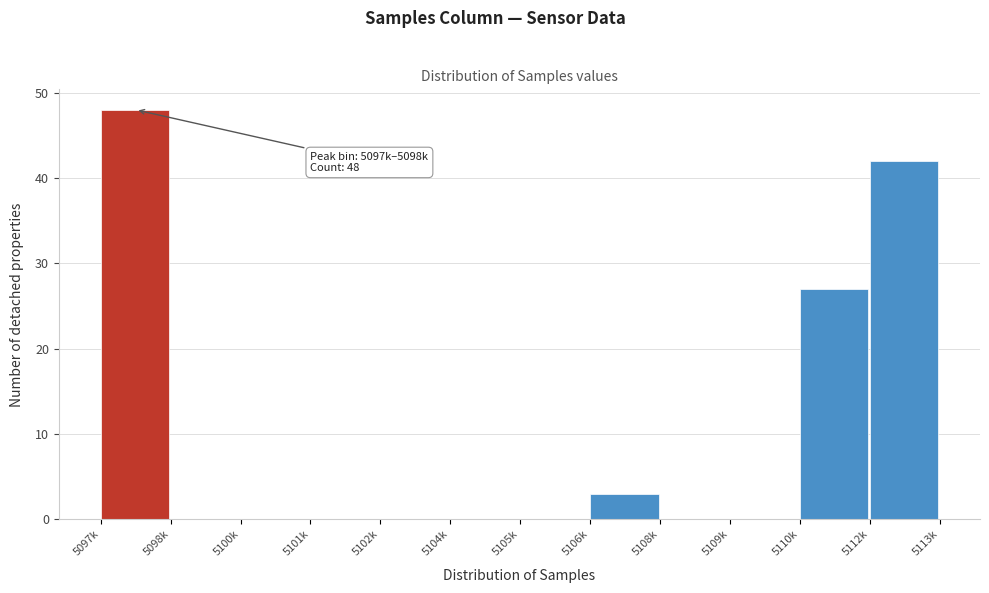

Reading left to right, extract all data points from this chart.

5097k=48	5098k=0	5100k=0	5101k=0	5102k=0	5104k=0	5105k=0	5106k=3	5108k=0	5109k=0	5110k=27	5112k=42